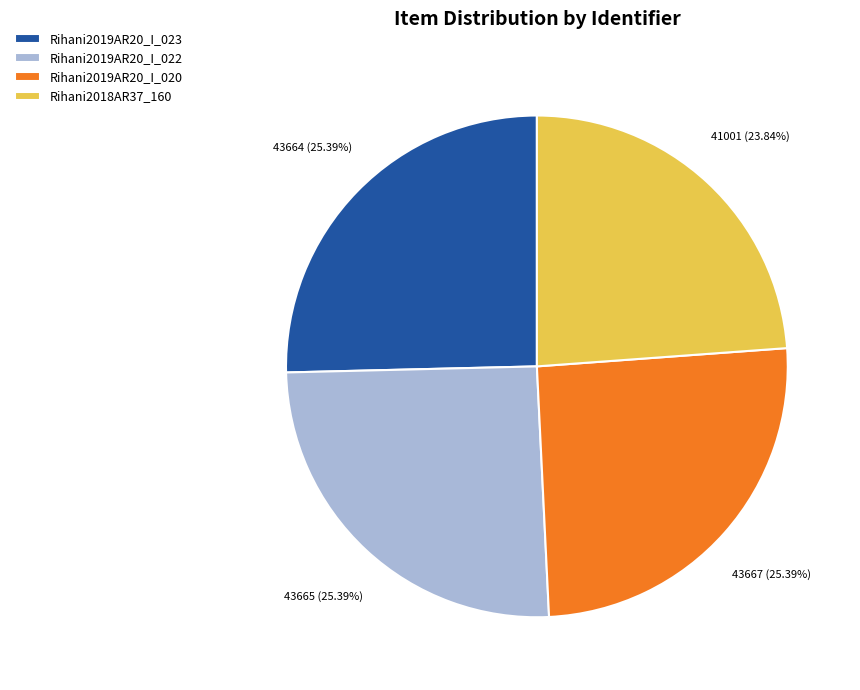

True or false: Rihani2019AR20_I_023 accounts for 25% of the total.

True